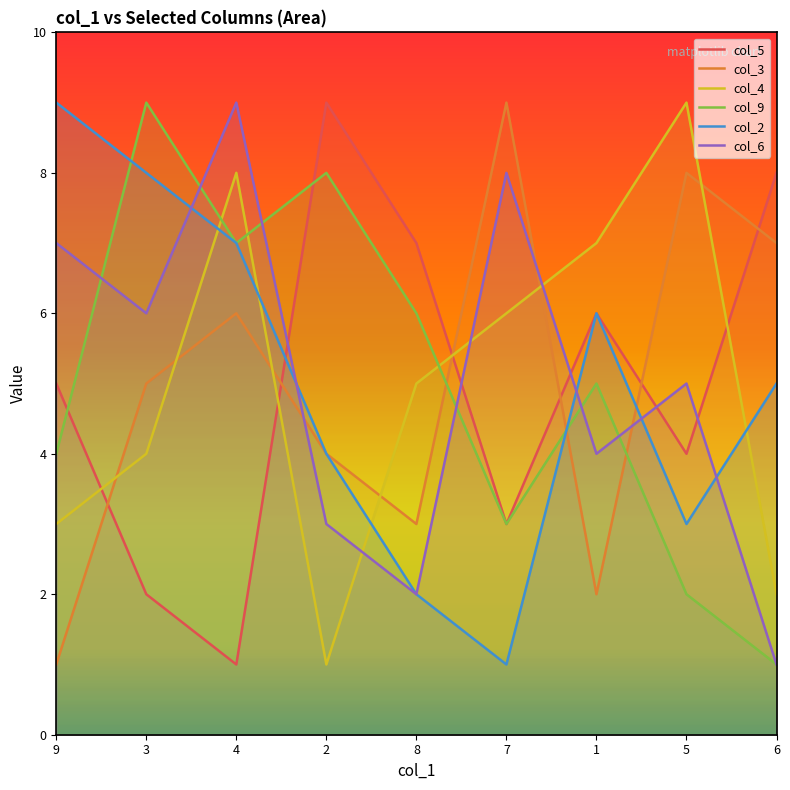

At how many categories does at least one series exceed 8?

6